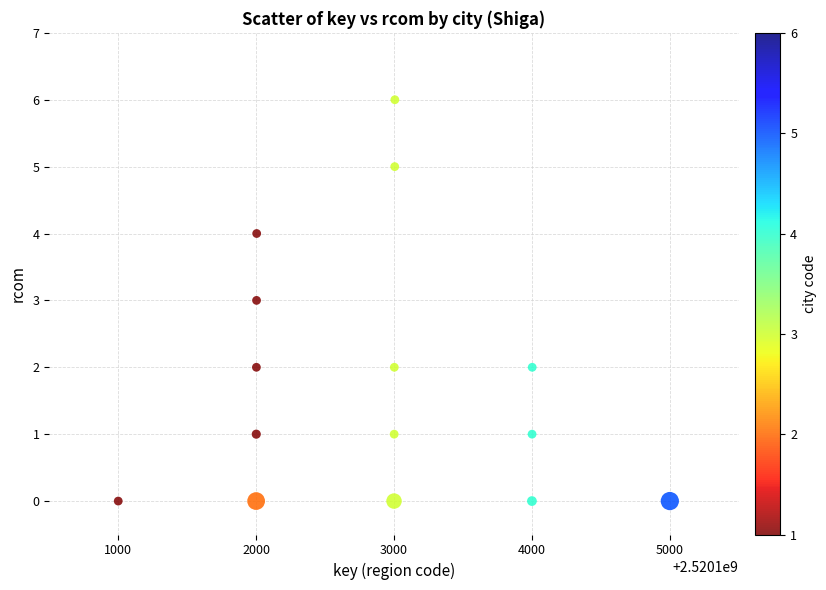

What is the range of Y values (max minus min)?

6